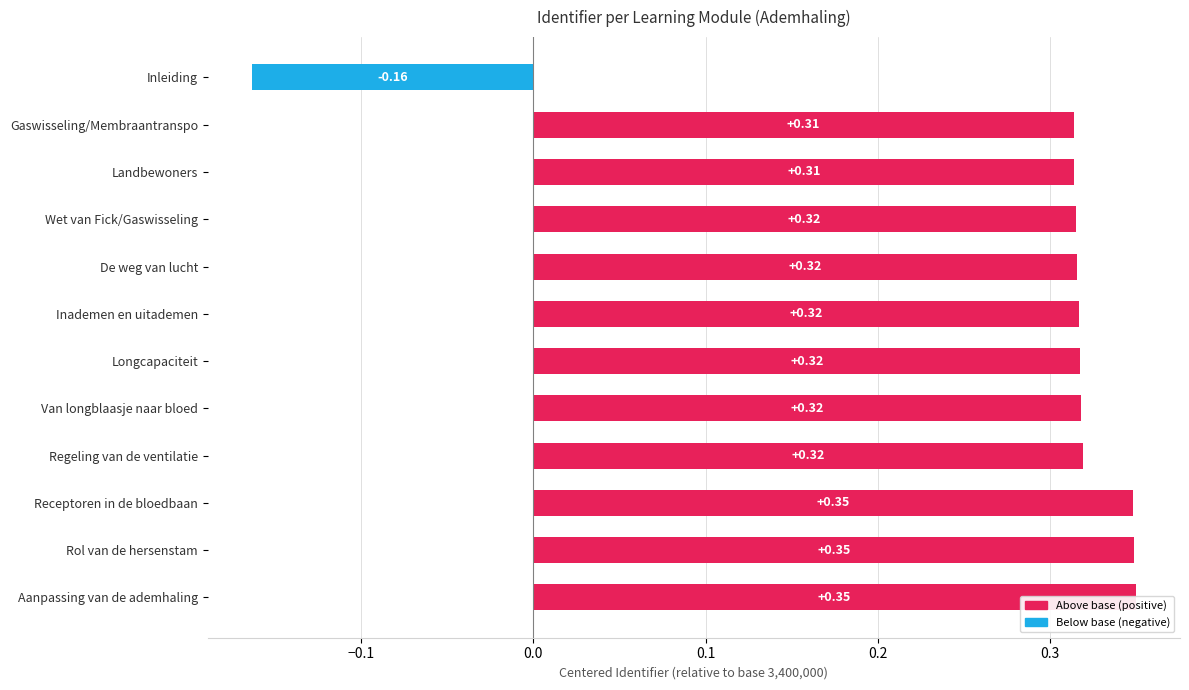

Count the number of data series in this chart.

1